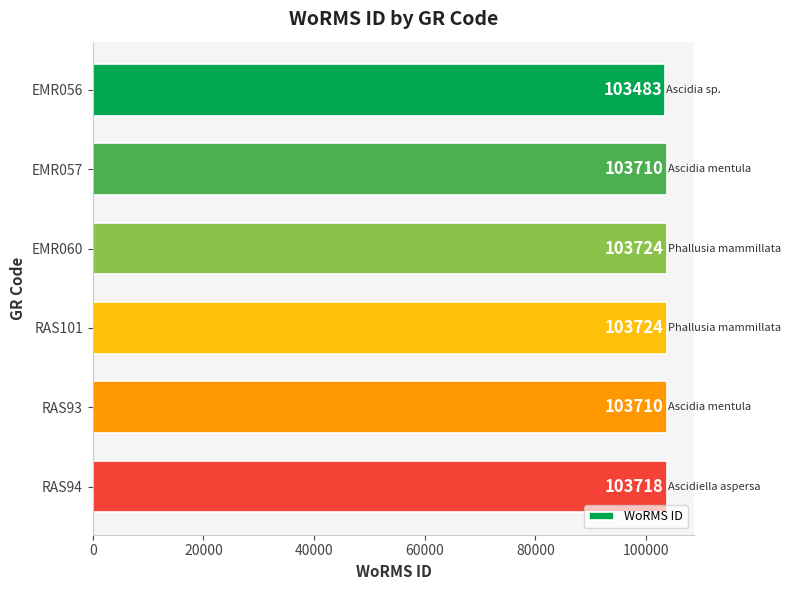

Count the number of categories in the chart.

6